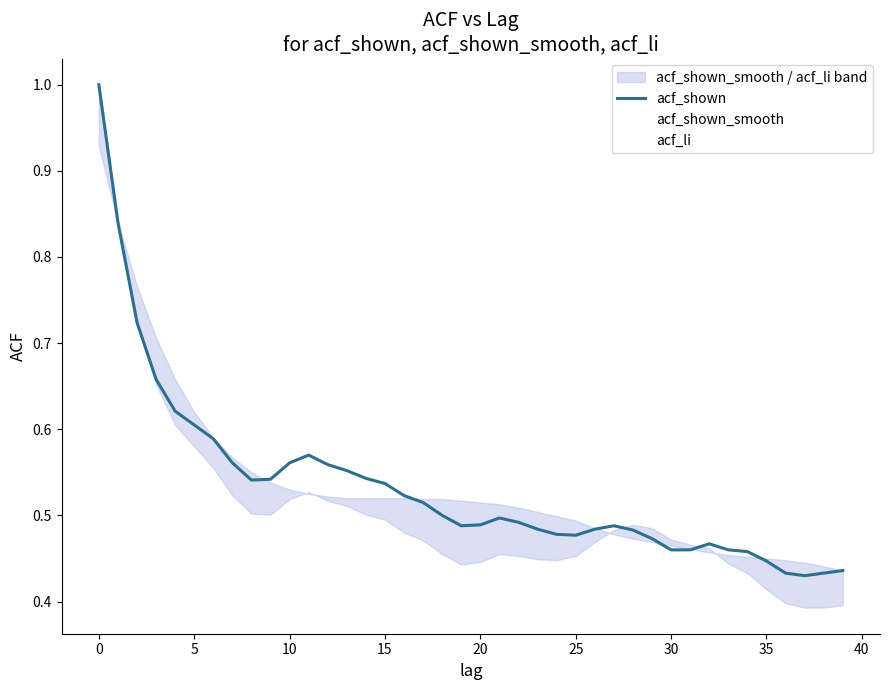

What is the minimum value for acf_shown_smooth?

0.4